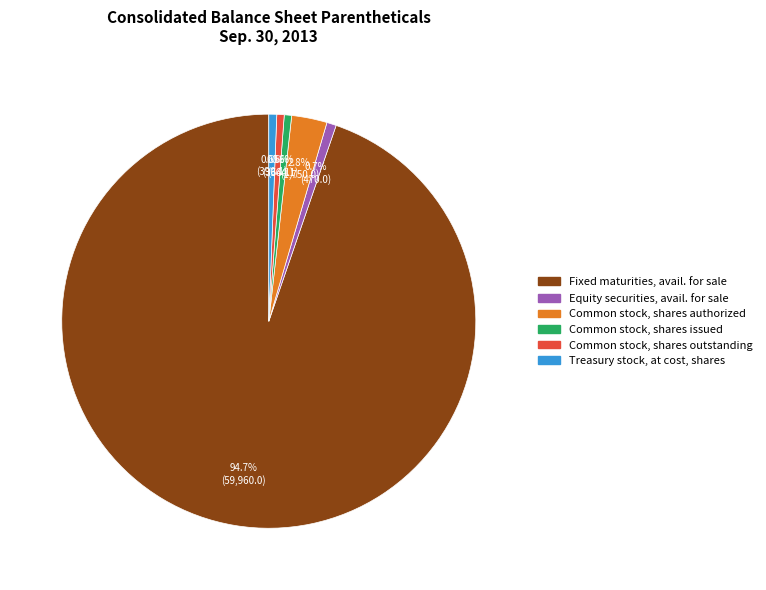

Is there any slice that represents more than half of the pie?

Yes